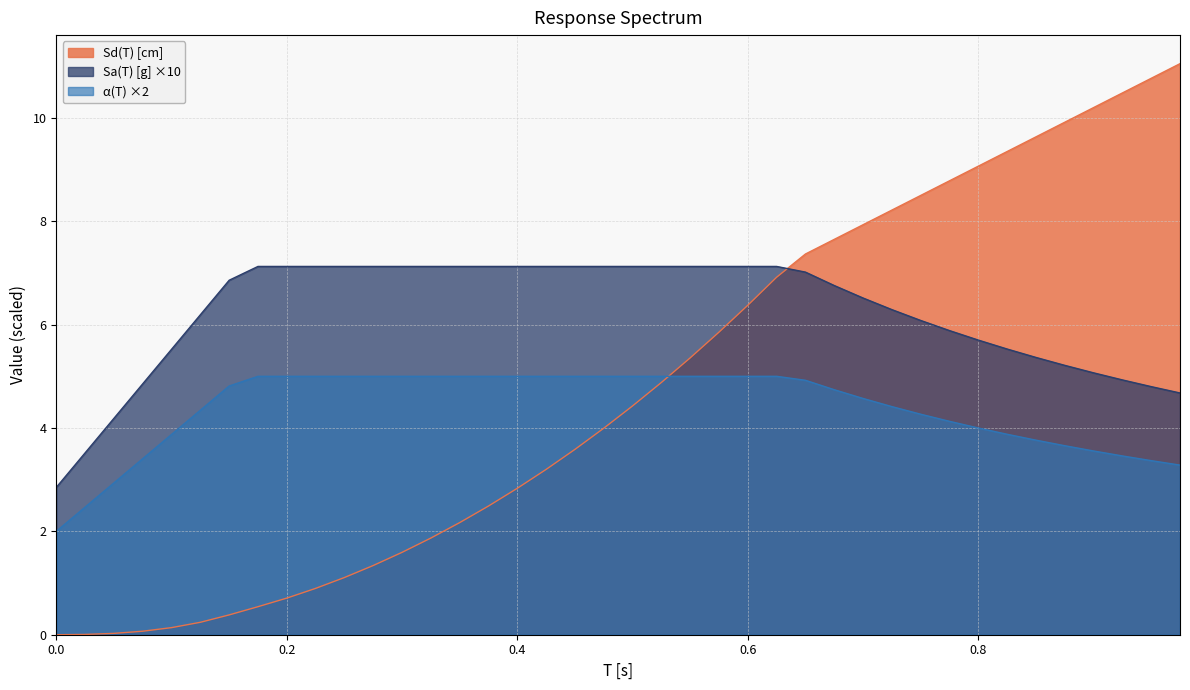

What is the label of the 9th point from the right?

0.775